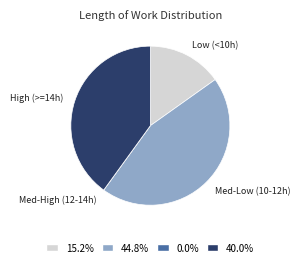

Does any single category account for the majority?

No